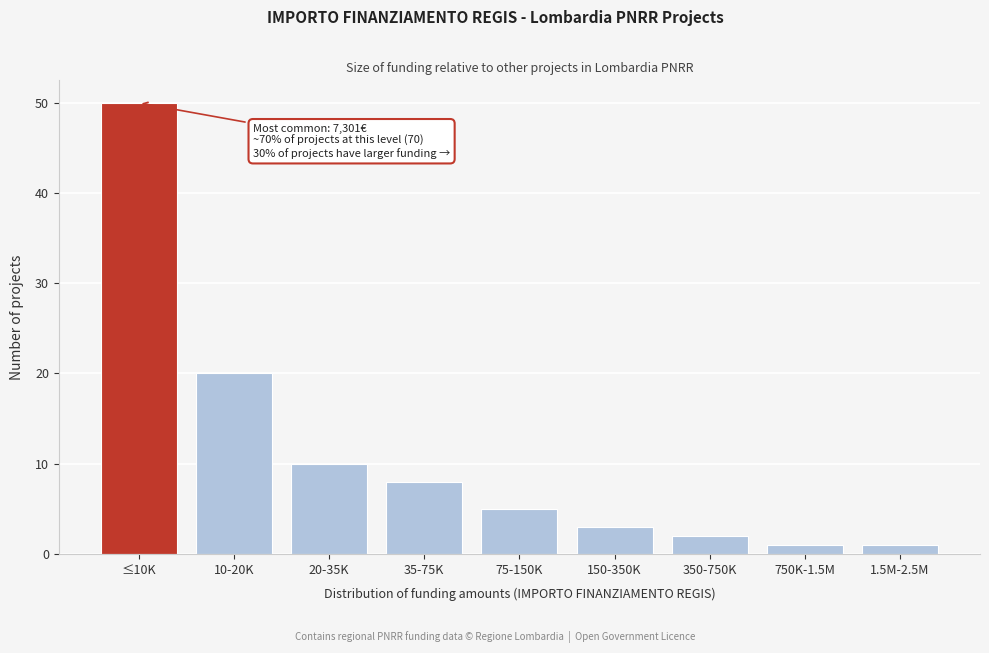

Reading left to right, list all the values displayed in this chart.

≤10K=50	10-20K=20	20-35K=10	35-75K=8	75-150K=5	150-350K=3	350-750K=2	750K-1.5M=1	1.5M-2.5M=1